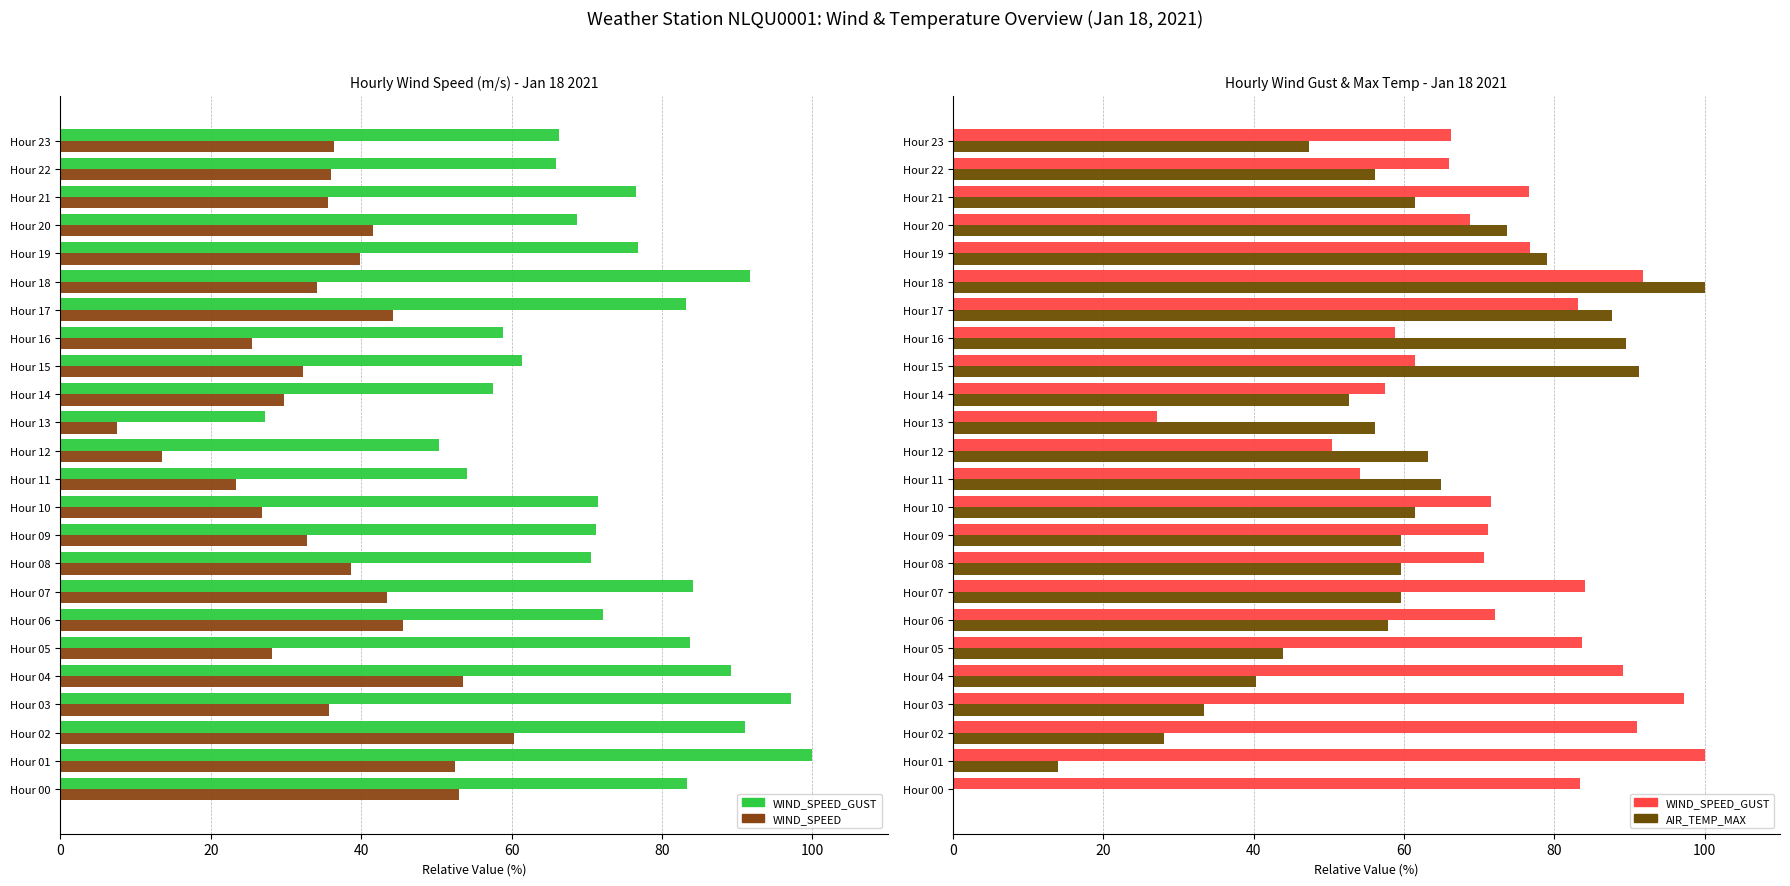

Rank the series at Hour 16 from highest to lowest value.

AIR_TEMP_MAX, WIND_SPEED_GUST, WIND_SPEED